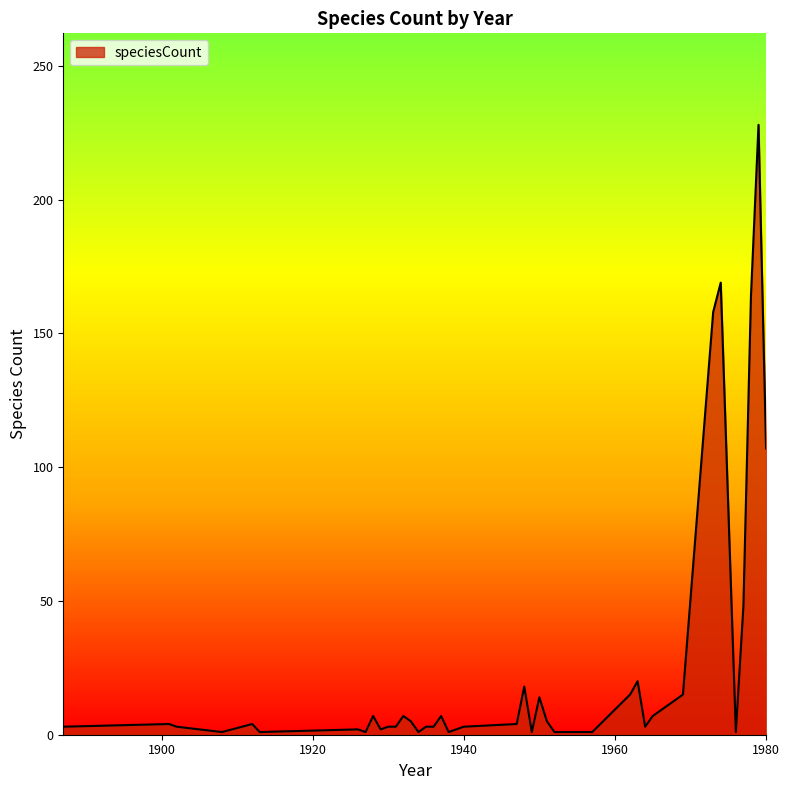

What is the greatest value displayed?

228